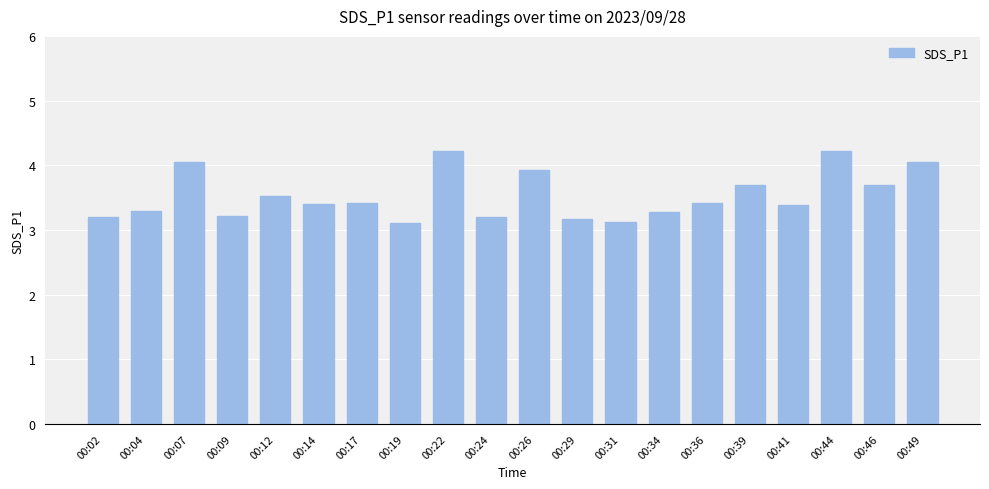

What is the average value?

3.5